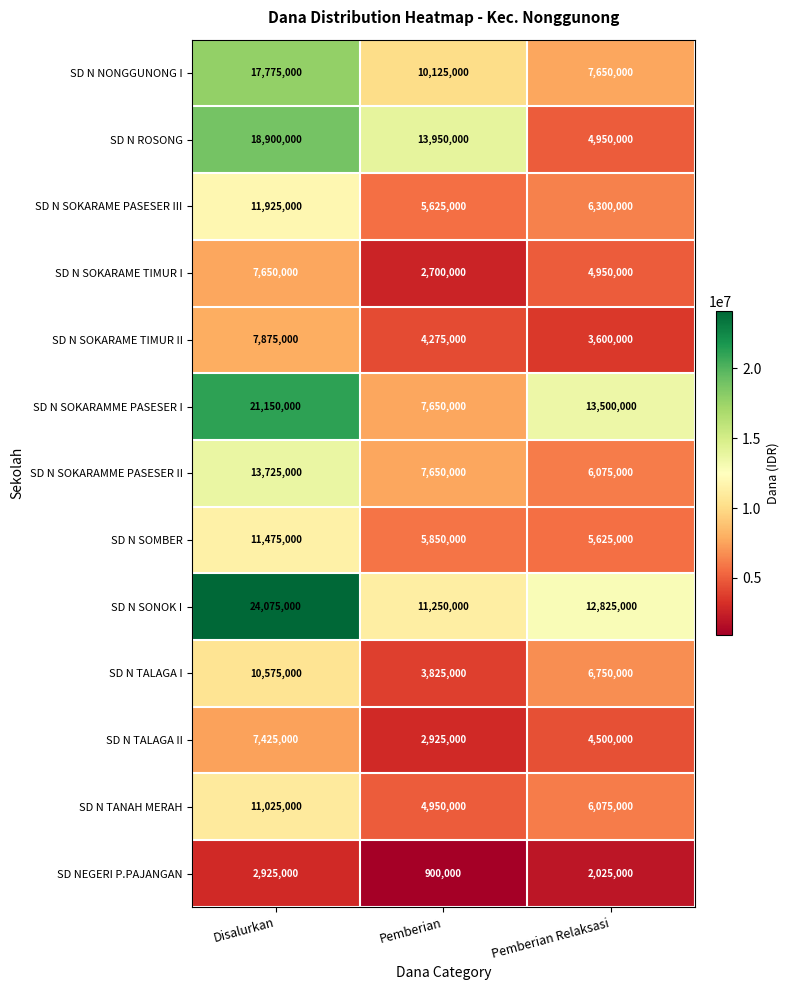

What is the difference between the maximum and second lowest values in the SD N SOKARAME PASESER III series?

5625000